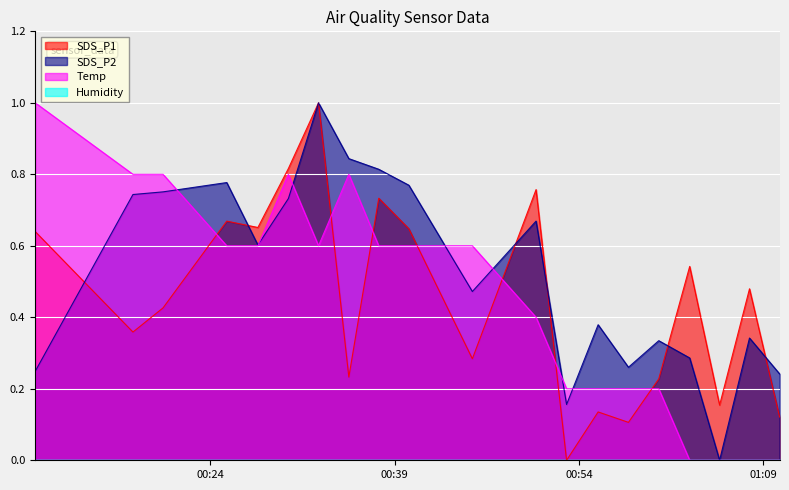

Reading left to right, what are all the values shown in this chart?

SDS_P1: 2022/11/05 00:09:45=0.6	2022/11/05 00:17:42=0.4	2022/11/05 00:20:09=0.4	2022/11/05 00:25:20=0.7	2022/11/05 00:27:52=0.7	2022/11/05 00:30:21=0.8	2022/11/05 00:32:48=1.0	2022/11/05 00:35:16=0.2	2022/11/05 00:37:42=0.7	2022/11/05 00:40:09=0.6	2022/11/05 00:45:19=0.3	2022/11/05 00:50:30=0.8	2022/11/05 00:52:59=0.0	2022/11/05 00:55:33=0.1	2022/11/05 00:58:01=0.1	2022/11/05 01:00:29=0.2	2022/11/05 01:03:00=0.5	2022/11/05 01:05:26=0.2	2022/11/05 01:07:52=0.5	2022/11/05 01:10:19=0.1
SDS_P2: 2022/11/05 00:09:45=0.2	2022/11/05 00:17:42=0.7	2022/11/05 00:20:09=0.8	2022/11/05 00:25:20=0.8	2022/11/05 00:27:52=0.6	2022/11/05 00:30:21=0.7	2022/11/05 00:32:48=1.0	2022/11/05 00:35:16=0.8	2022/11/05 00:37:42=0.8	2022/11/05 00:40:09=0.8	2022/11/05 00:45:19=0.5	2022/11/05 00:50:30=0.7	2022/11/05 00:52:59=0.2	2022/11/05 00:55:33=0.4	2022/11/05 00:58:01=0.3	2022/11/05 01:00:29=0.3	2022/11/05 01:03:00=0.3	2022/11/05 01:05:26=0.0	2022/11/05 01:07:52=0.3	2022/11/05 01:10:19=0.2
Temp: 2022/11/05 00:09:45=1.0	2022/11/05 00:17:42=0.8	2022/11/05 00:20:09=0.8	2022/11/05 00:25:20=0.6	2022/11/05 00:27:52=0.6	2022/11/05 00:30:21=0.8	2022/11/05 00:32:48=0.6	2022/11/05 00:35:16=0.8	2022/11/05 00:37:42=0.6	2022/11/05 00:40:09=0.6	2022/11/05 00:45:19=0.6	2022/11/05 00:50:30=0.4	2022/11/05 00:52:59=0.2	2022/11/05 00:55:33=0.2	2022/11/05 00:58:01=0.2	2022/11/05 01:00:29=0.2	2022/11/05 01:03:00=0.0	2022/11/05 01:05:26=0.0	2022/11/05 01:07:52=0.0	2022/11/05 01:10:19=0.0